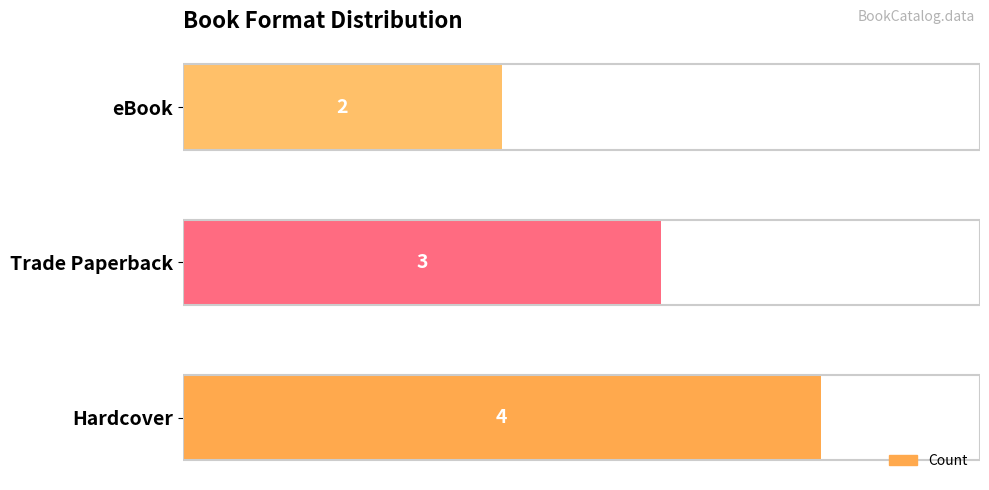

Which has a higher value, eBook or Hardcover?

Hardcover